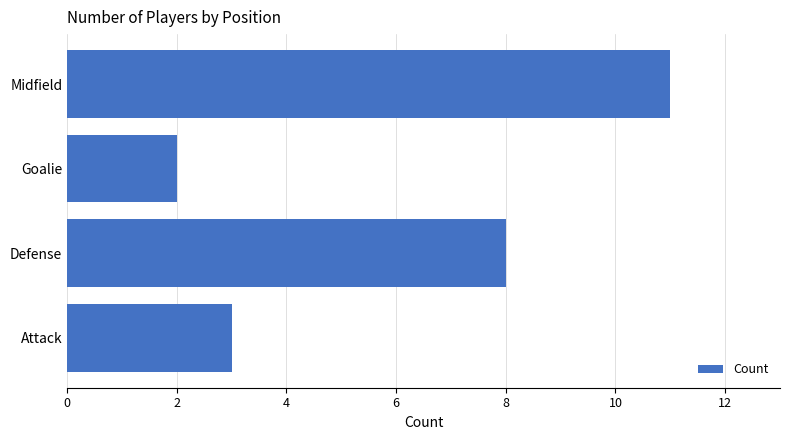

Is it true that the value at Midfield is 19?

False